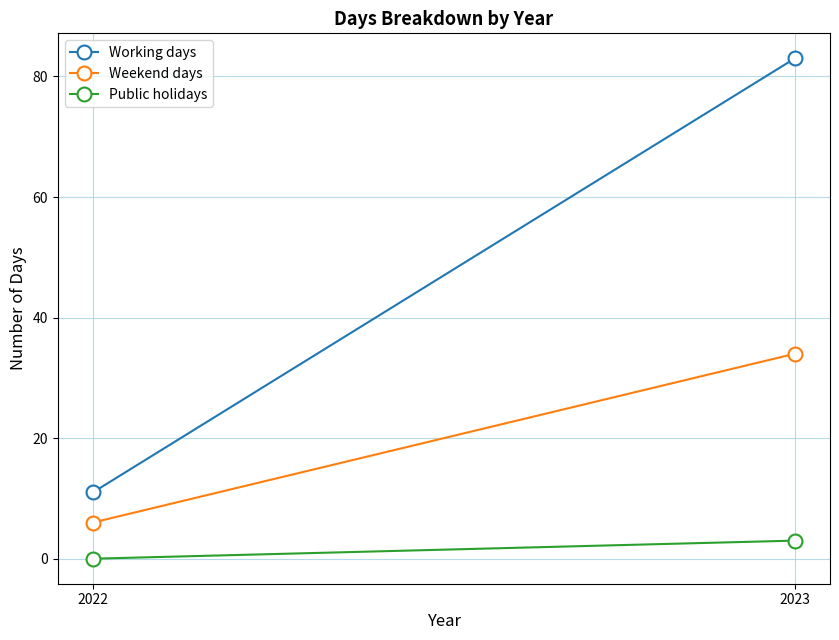

What is the difference between the highest and lowest values at 2023?

80